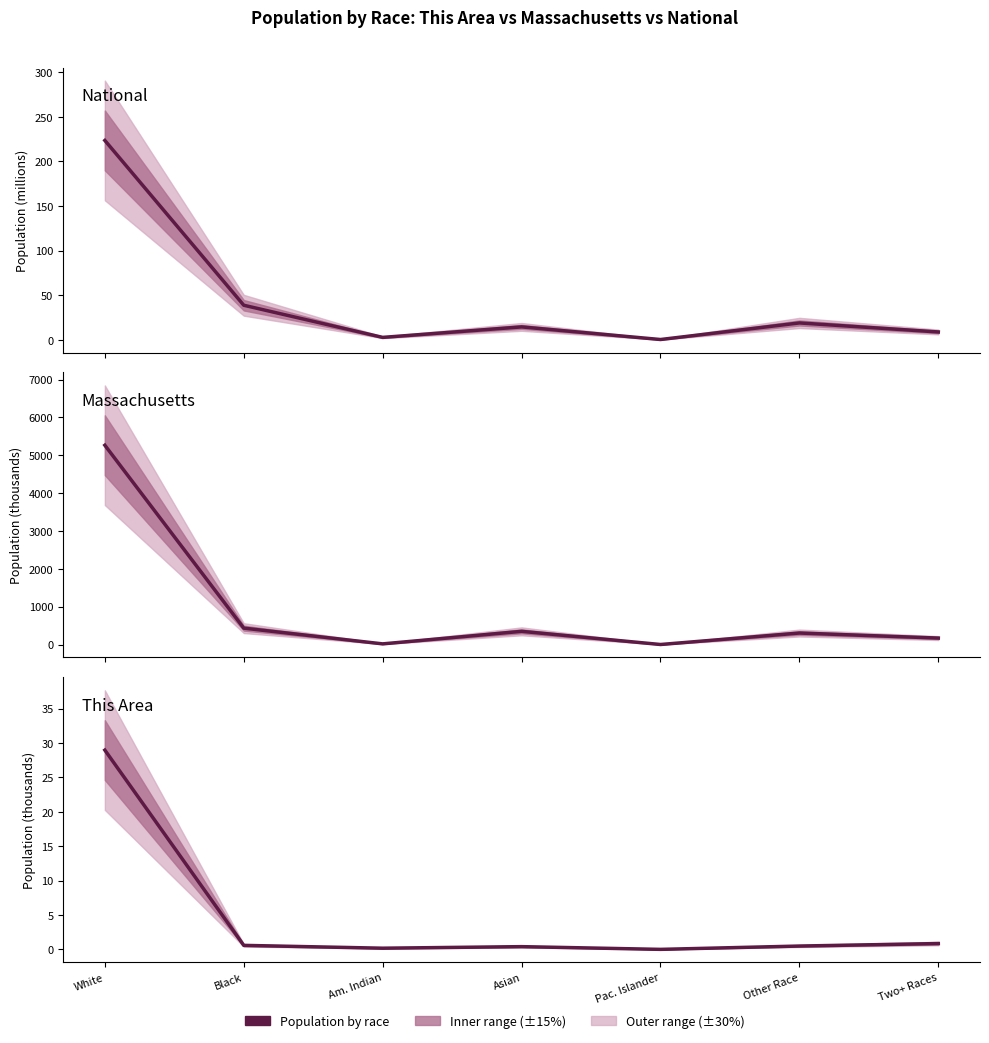

Is it true that National (millions) equals 19.1 at Other Race?

True